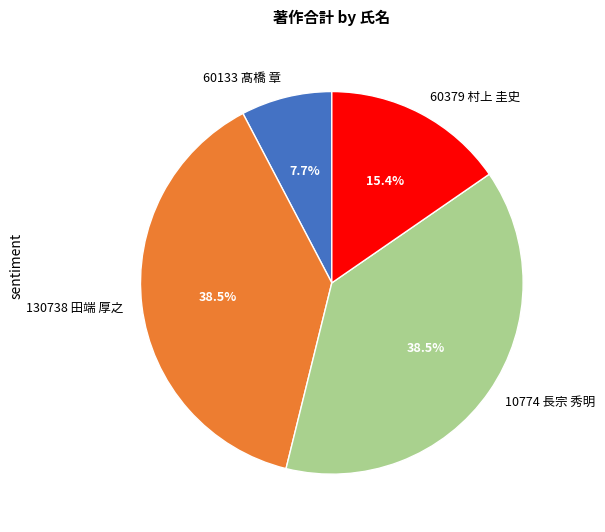

Combined, do 130738 田端 厚之 and 60379 村上 圭史 account for over 50%?

Yes